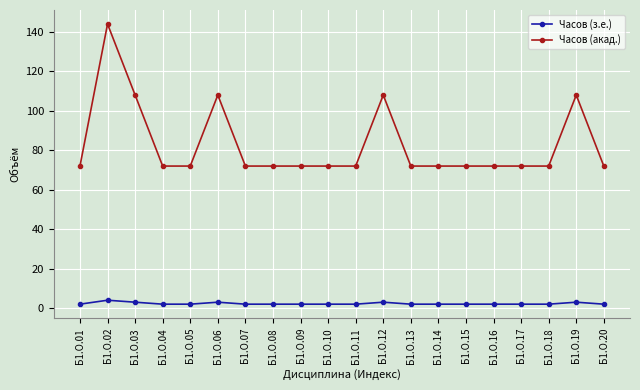

The Часов (з.е.) series shows 2 at Б1.О.15. True or false?

True